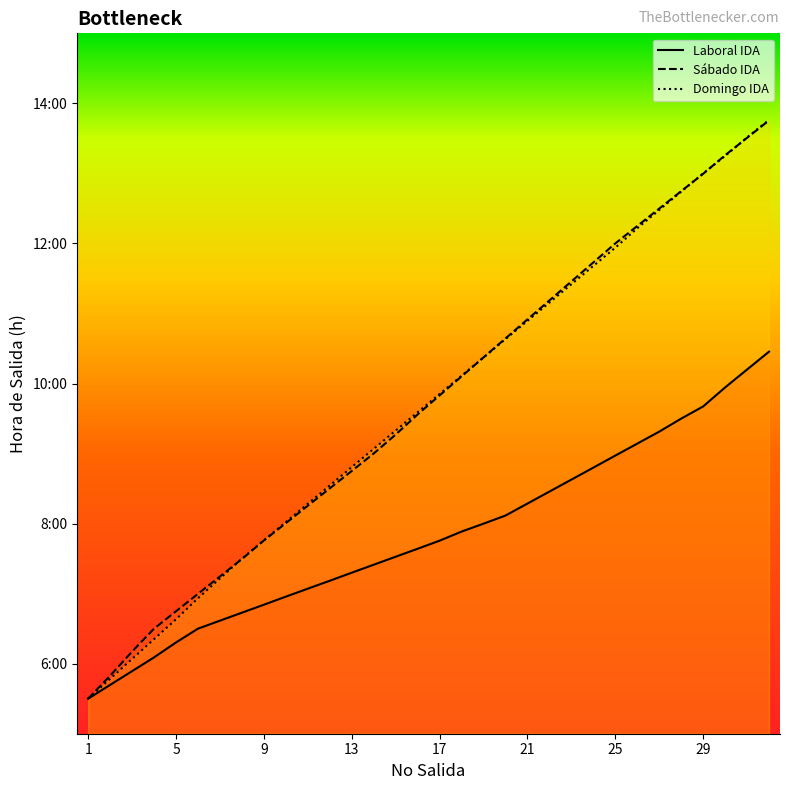

What is the difference between the maximum and minimum values in the Laboral IDA series?

5.0